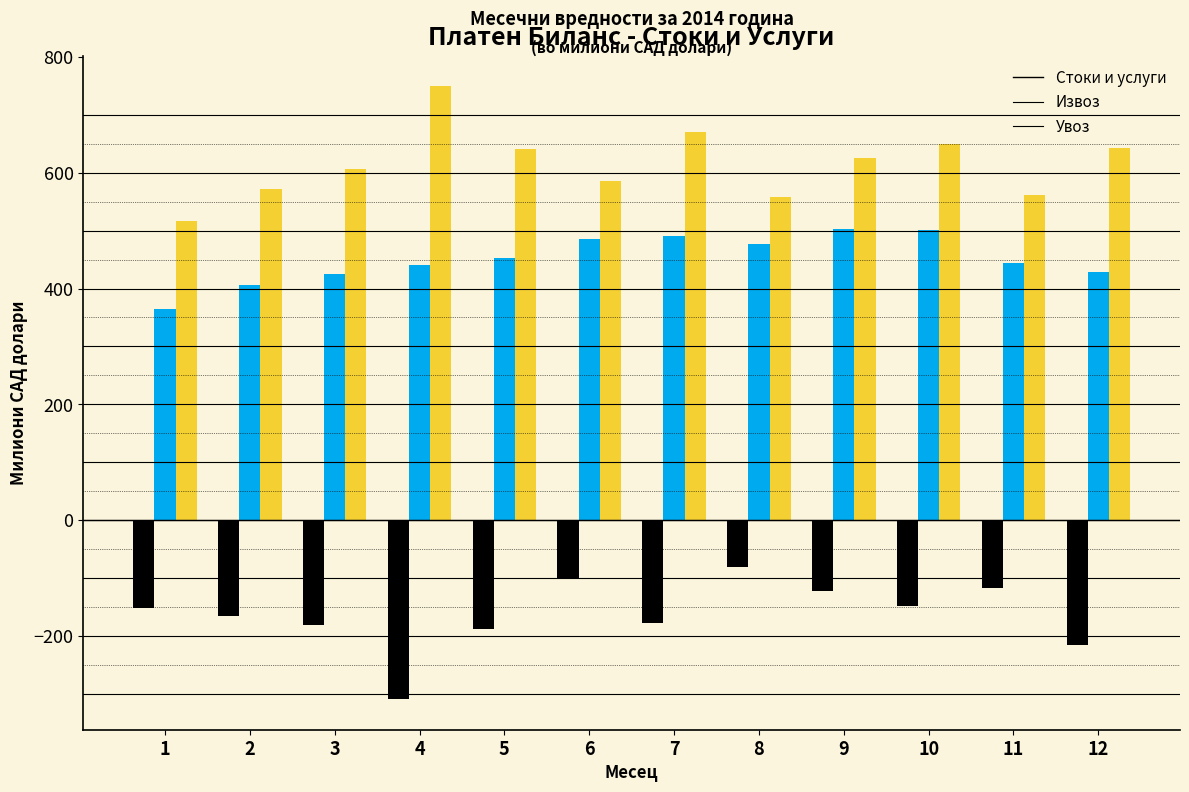

The value of Извоз at 12 is 427.9. True or false?

True